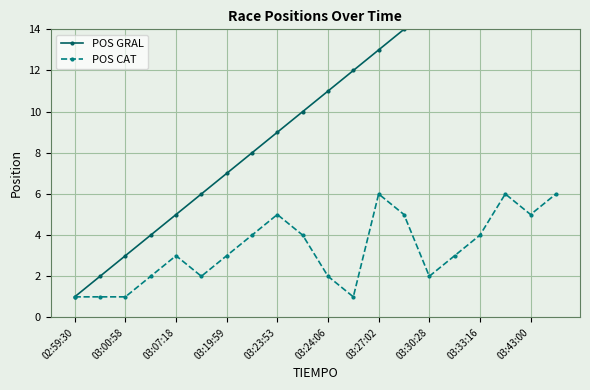

True or false: POS GRAL has more than 2 interior local peaks.

False